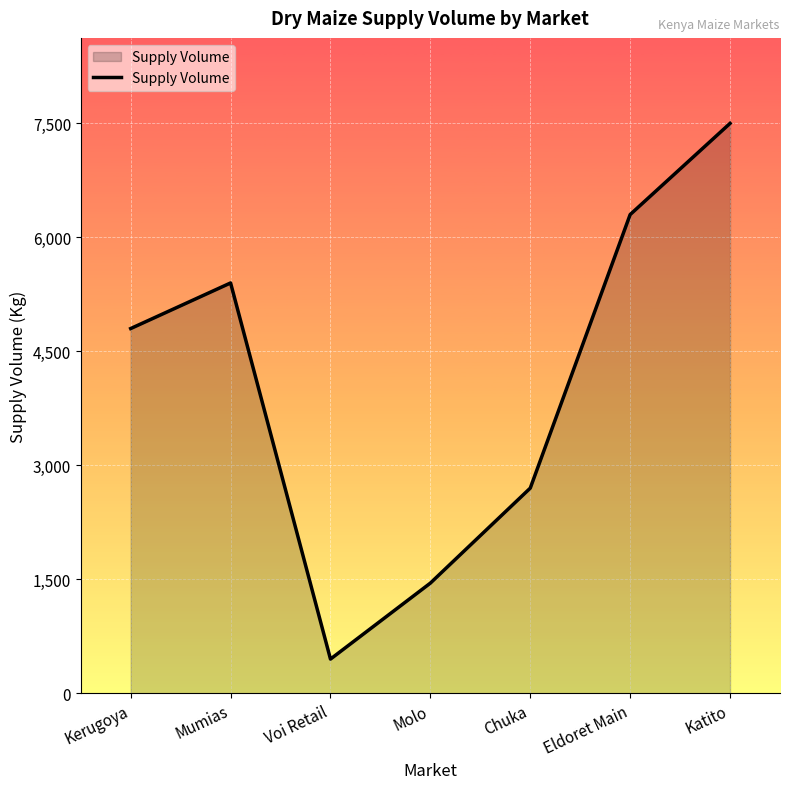

What is the maximum value shown in the chart?

7500